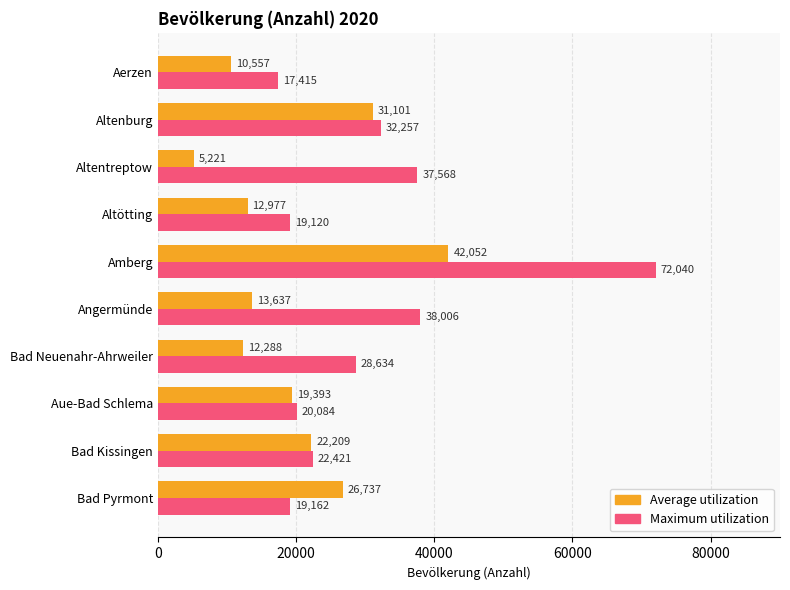

Is it true that Maximum utilization equals 49878 at Bad Neuenahr-Ahrweiler?

False